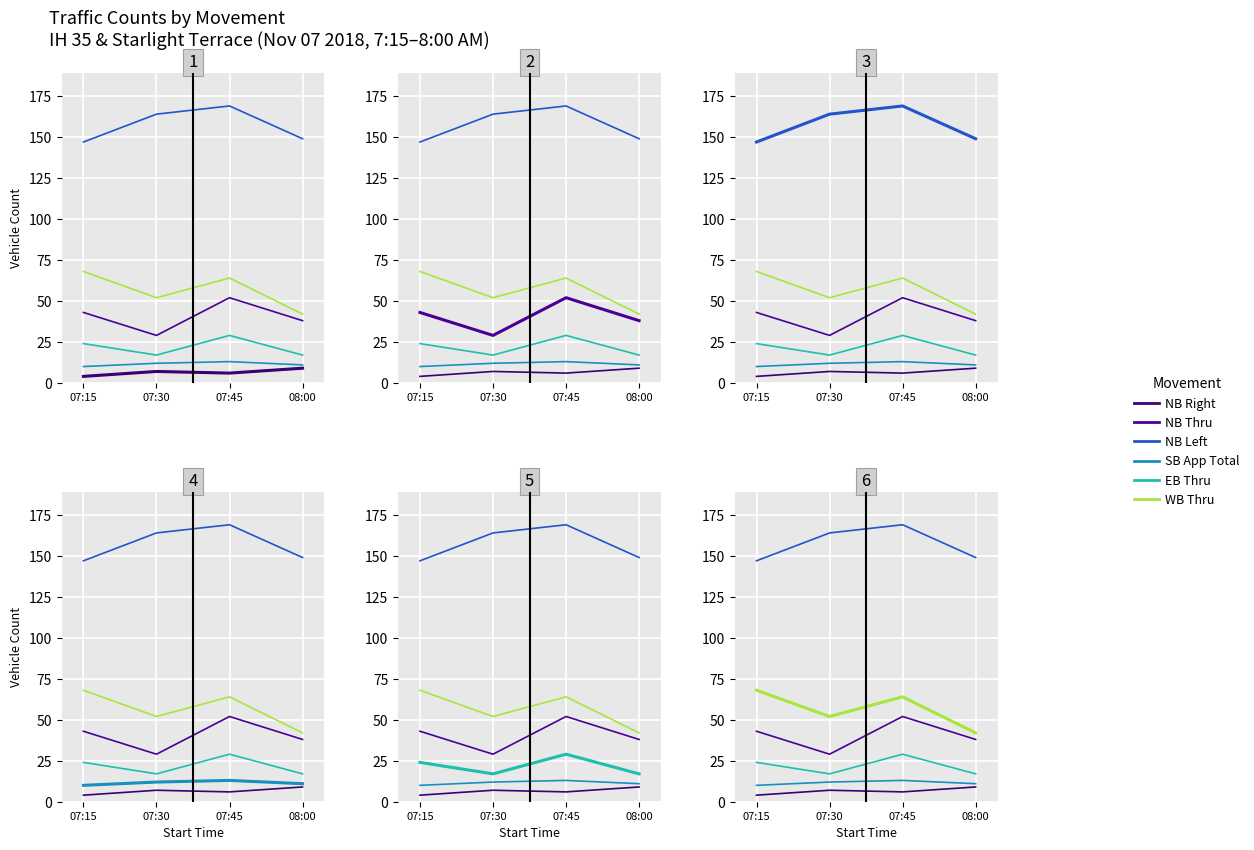

What is the sum of the EB Thru values at 08:00 and 07:15?

41